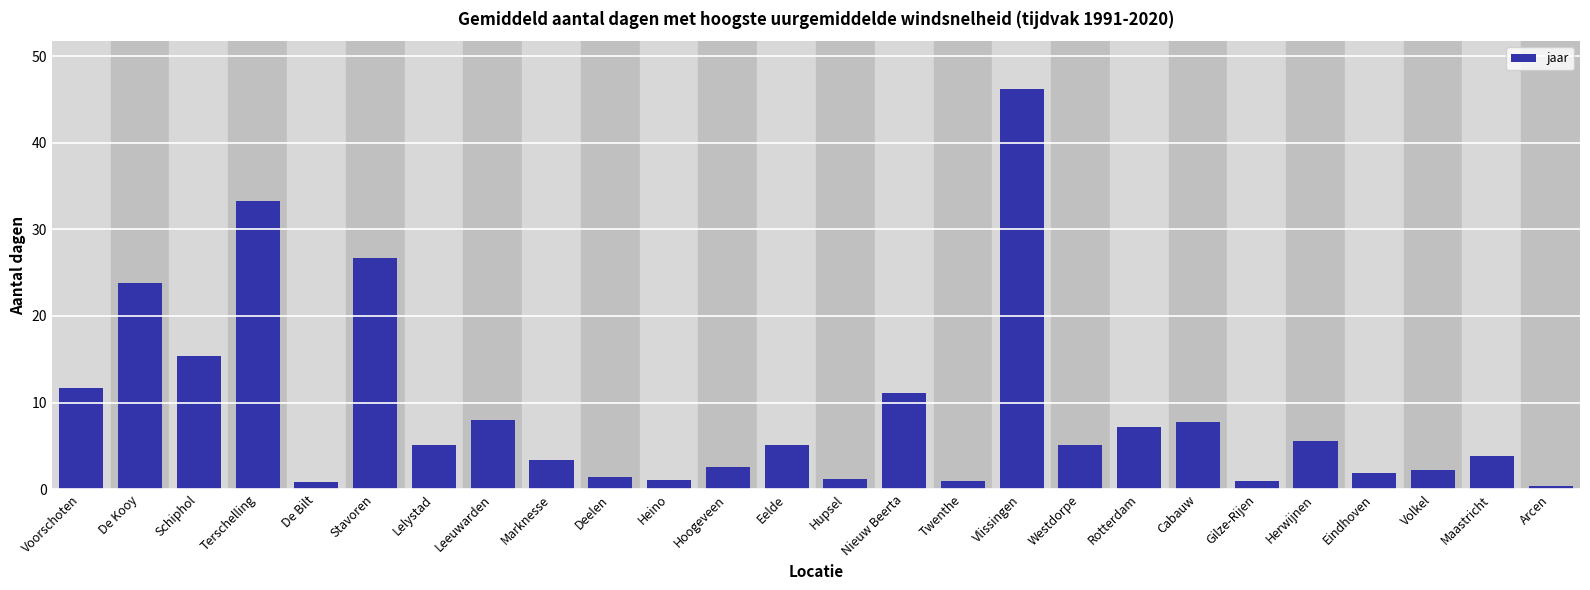

How many bars are there in total?

26